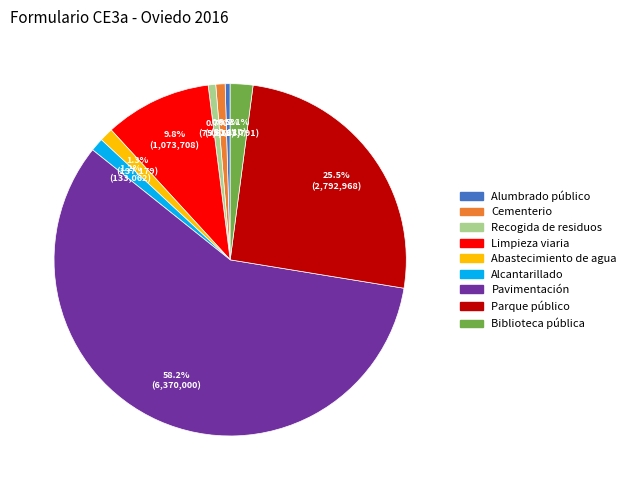

To the nearest percent, what portion does Pavimentación represent?

58%